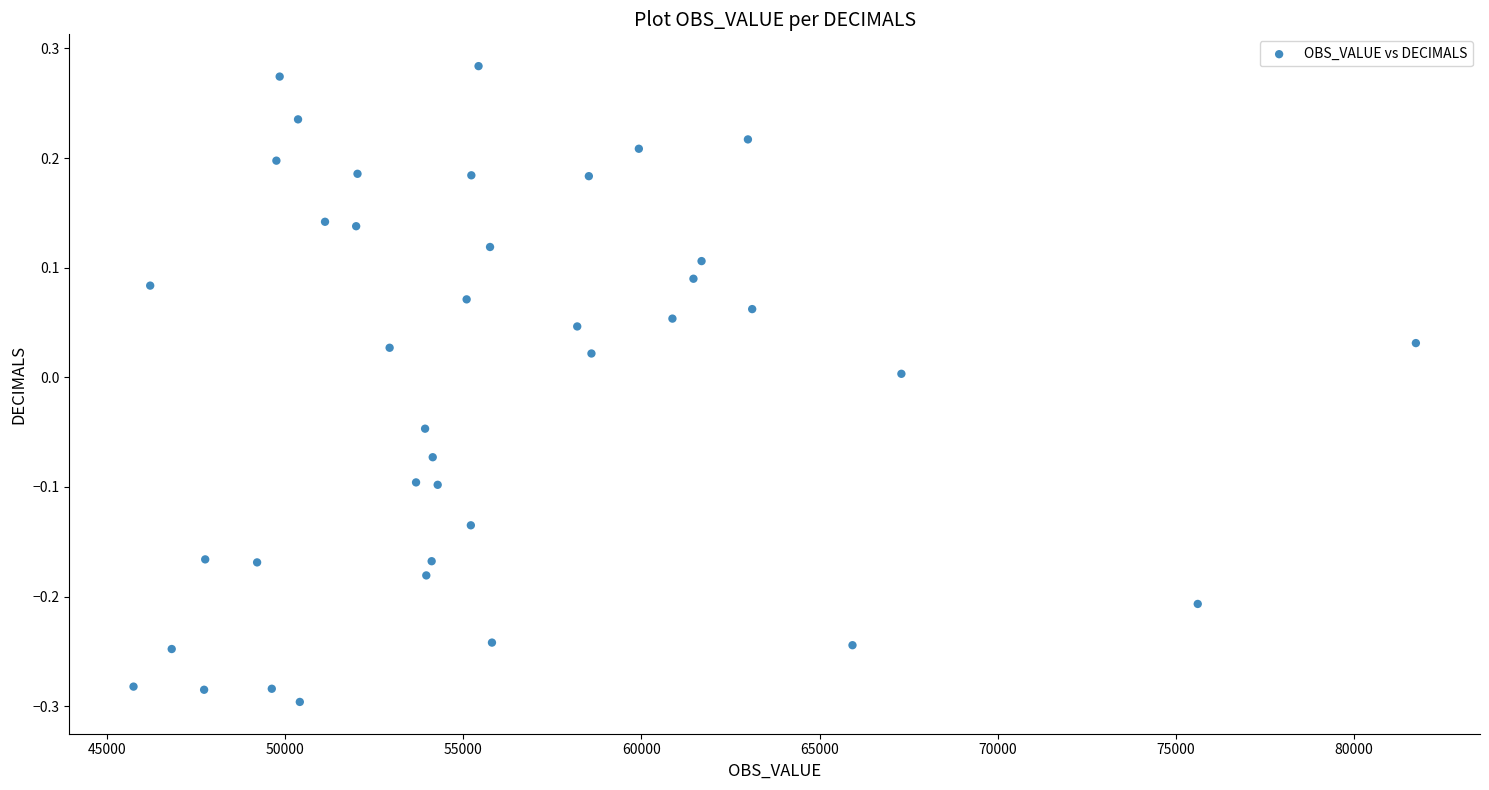

What is the range of Y values (max minus min)?

0.6